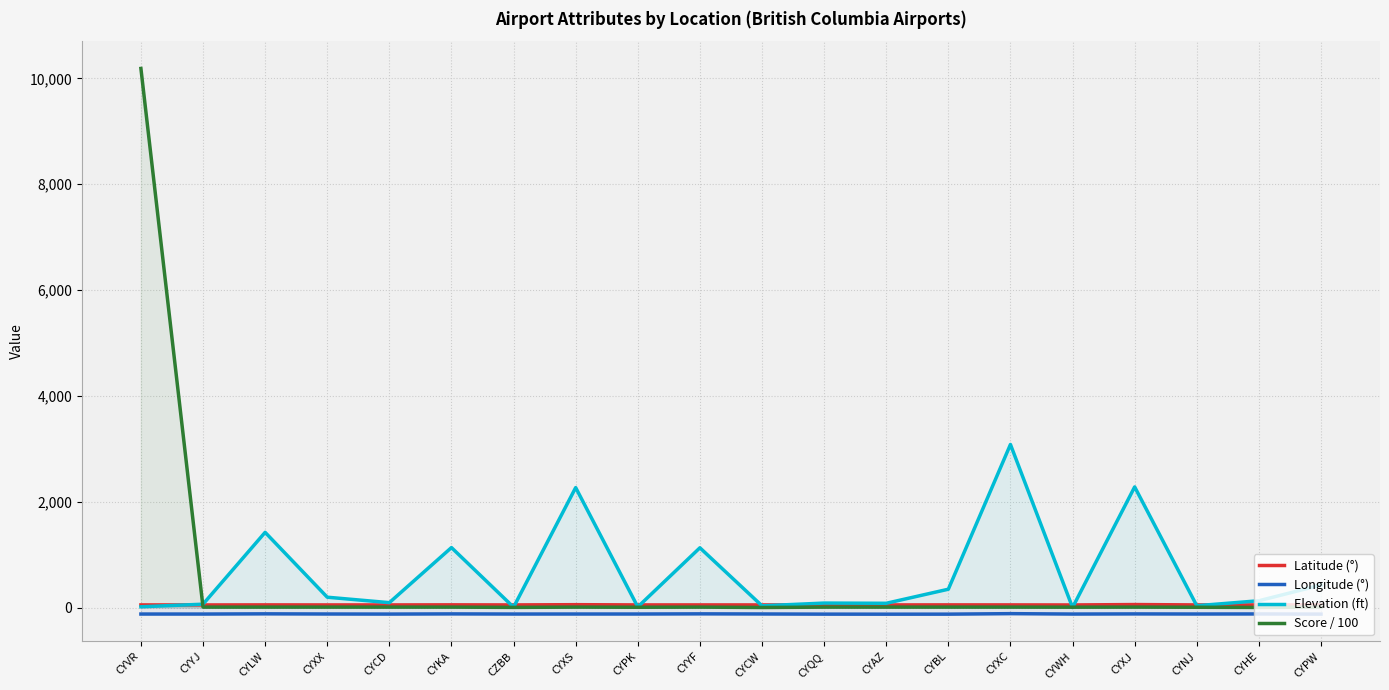

At which category does Latitude (°) reach its first local peak?

CYLW